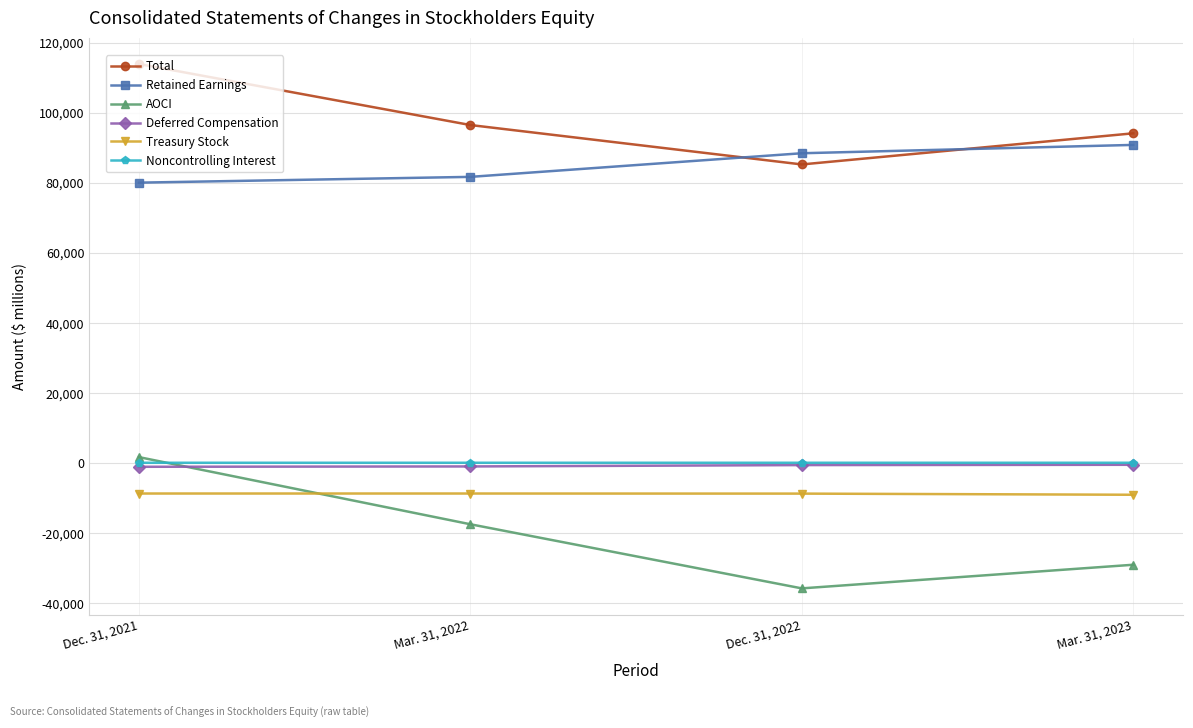

Is the value of Retained Earnings at Mar. 31, 2022 greater than the value of AOCI at Mar. 31, 2022?

Yes